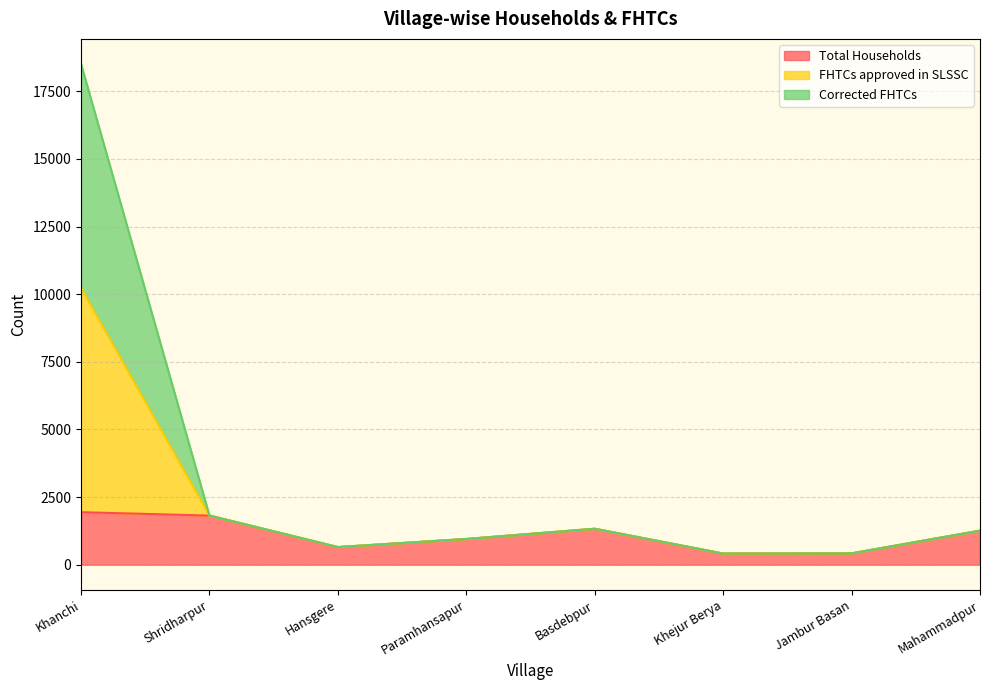

List the labels in order of Corrected FHTCs value, largest first.

Khanchi, Shridharpur, Basdebpur, Mahammadpur, Paramhansapur, Hansgere, Jambur Basan, Khejur Berya